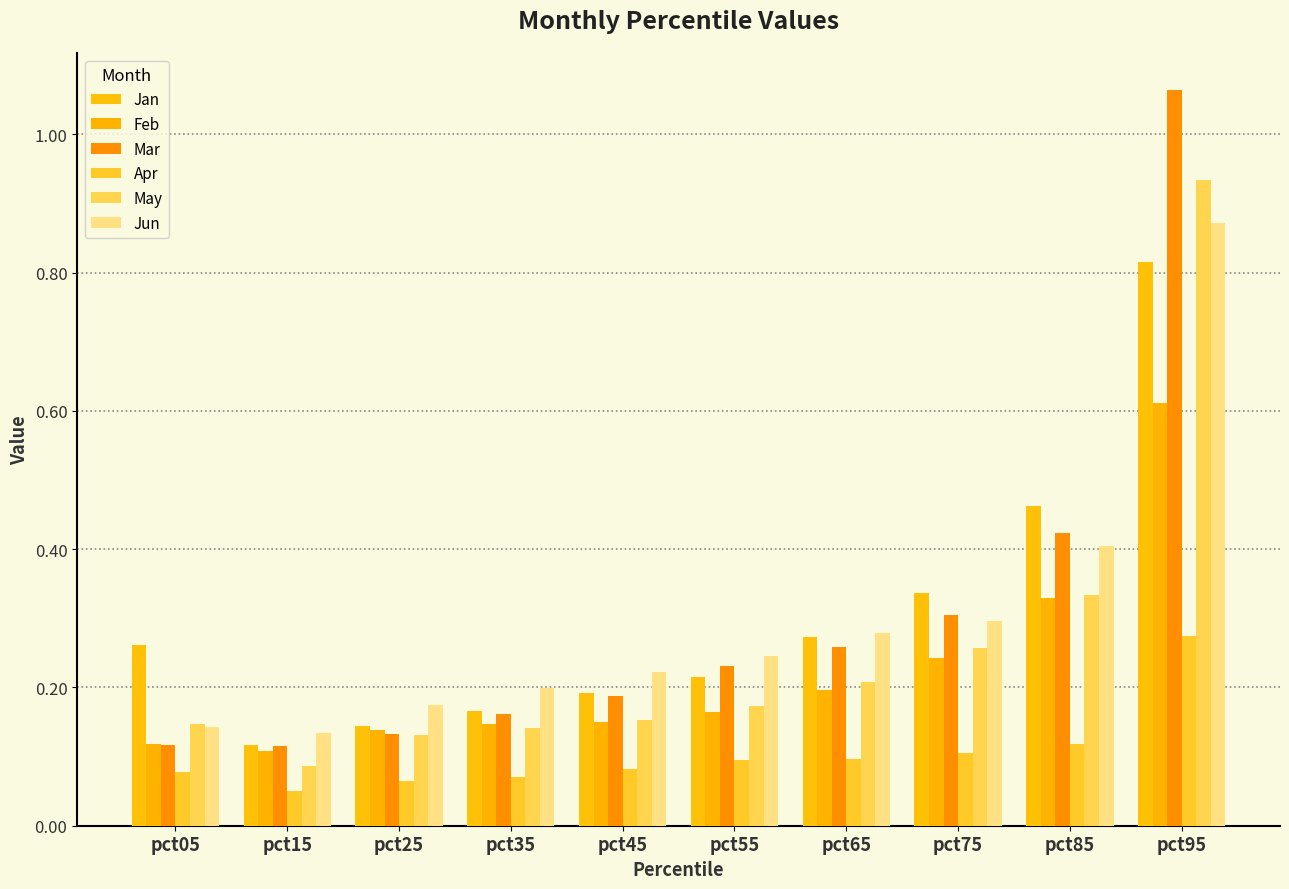

Is the value of Apr at pct45 greater than the value of Jan at pct05?

No